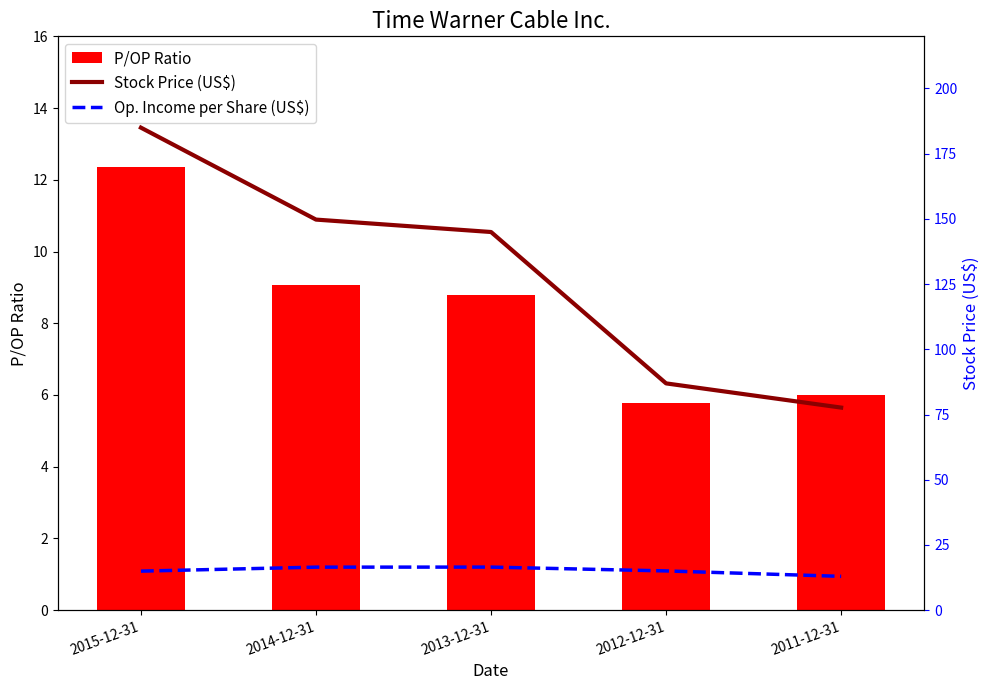

Reading left to right, what are all the values shown in this chart?

P/OP Ratio: 12.4	9.1	8.8	5.8	6.0
Stock Price (US$): 185.0	149.7	145.0	86.9	77.7
Op. Income per Share (US$): 15.0	16.5	16.5	15.0	13.0